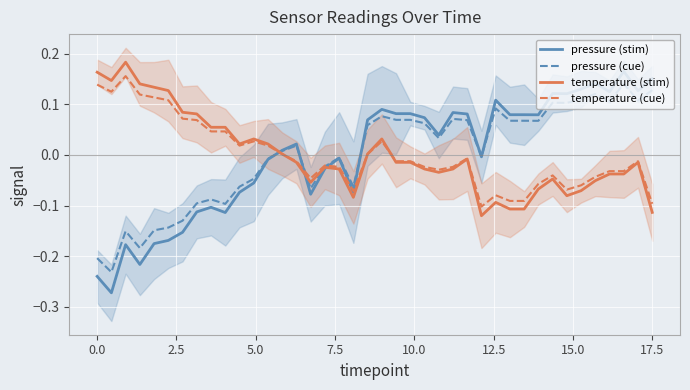

Is it true that pressure (cue) equals -0.3 at 0.0?

False